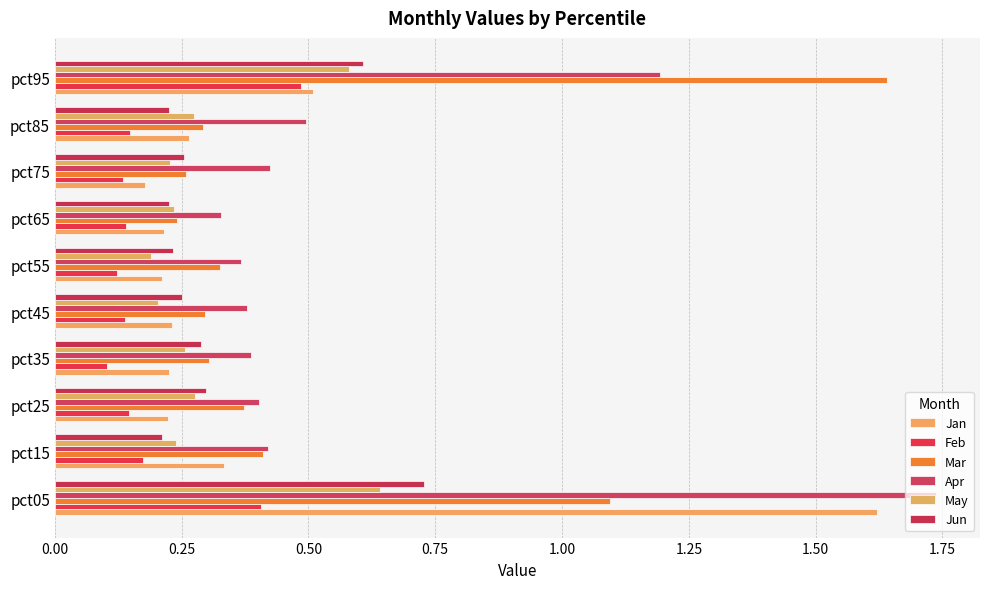

What position from the left is 1.00?

5